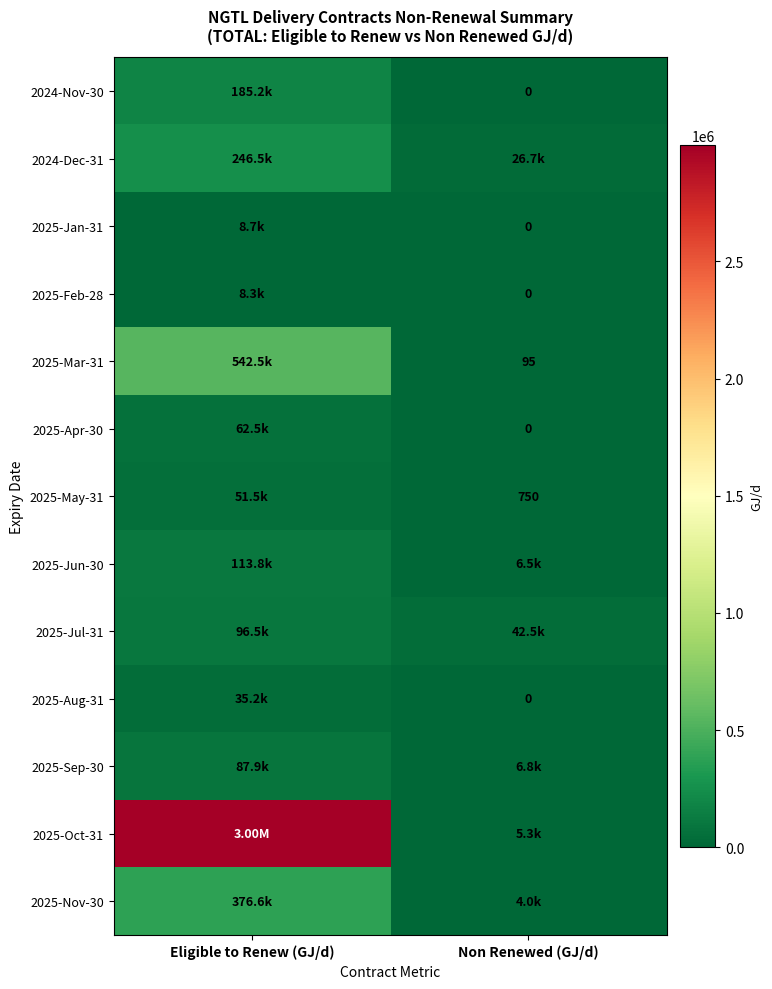

Is it true that 2025-Jun-30 equals 65234 at Eligible to Renew (GJ/d)?

False